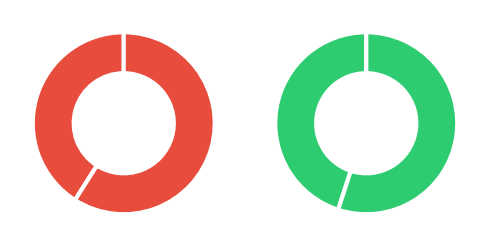

Which category has the smallest portion of the pie?

1